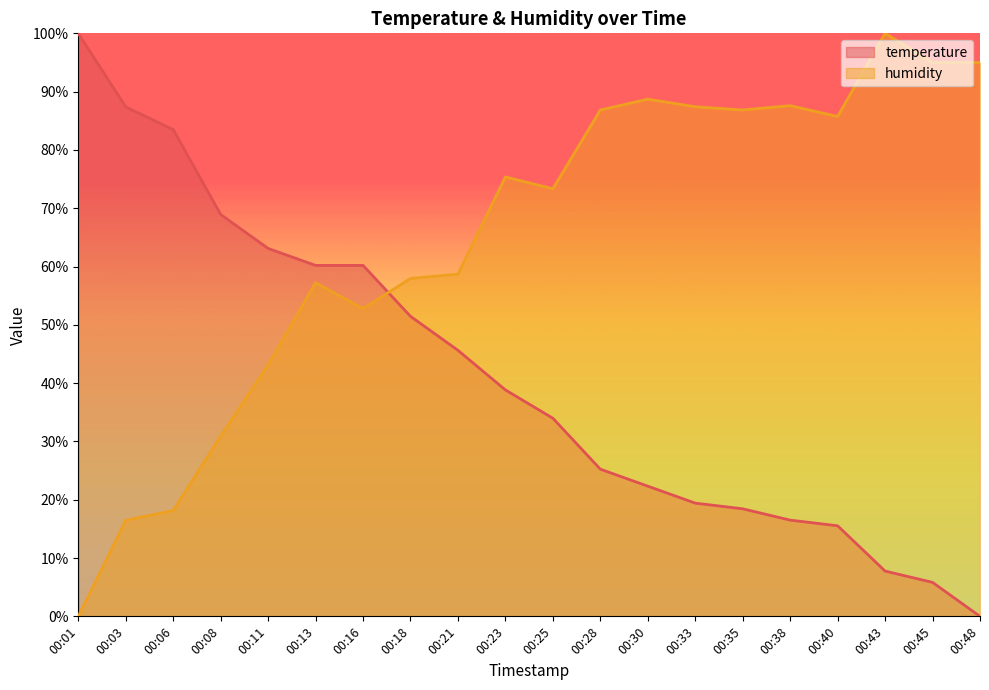

What is the sum of all temperature values?

824.3